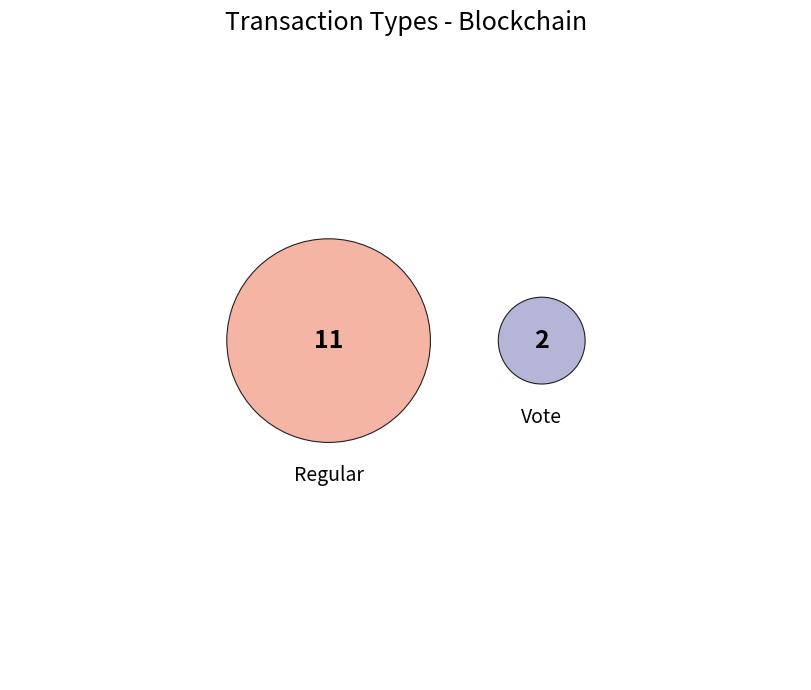

Is Regular the majority of the pie?

Yes